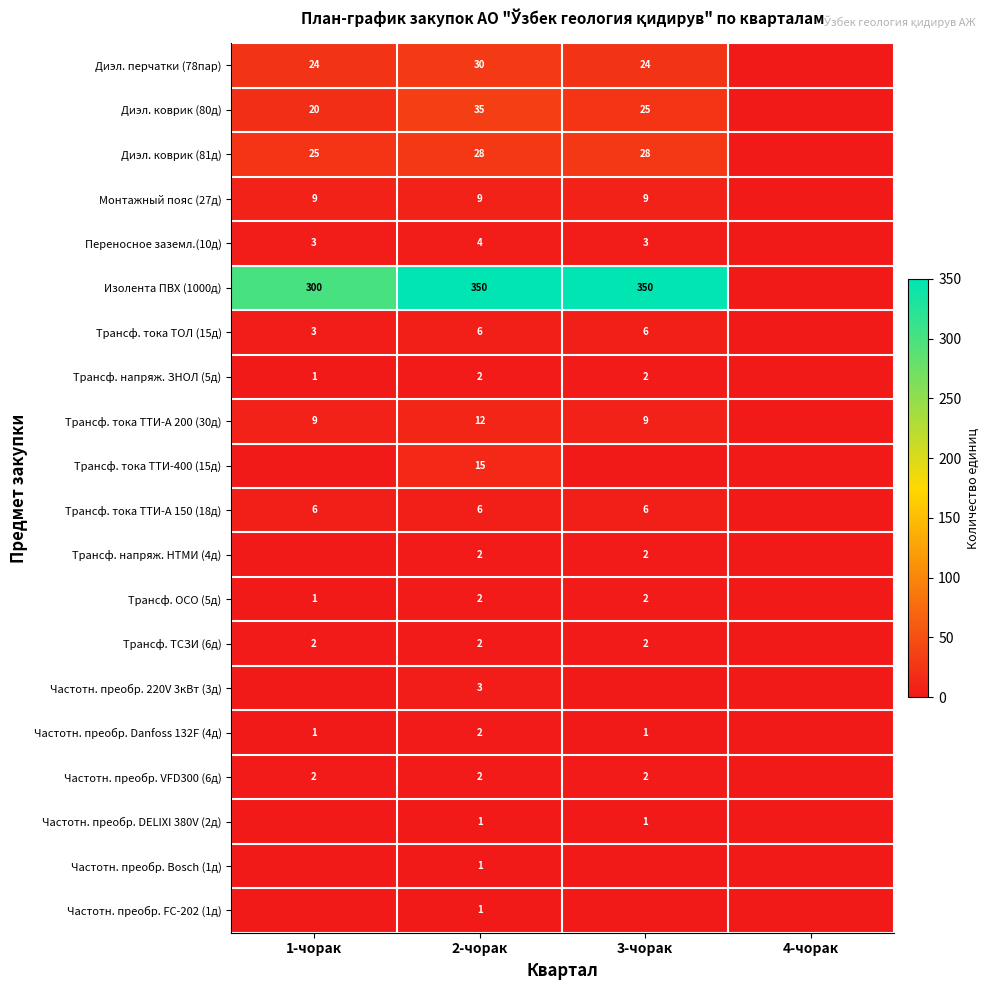

What is the difference between the highest and lowest values at 2-чорак?

349